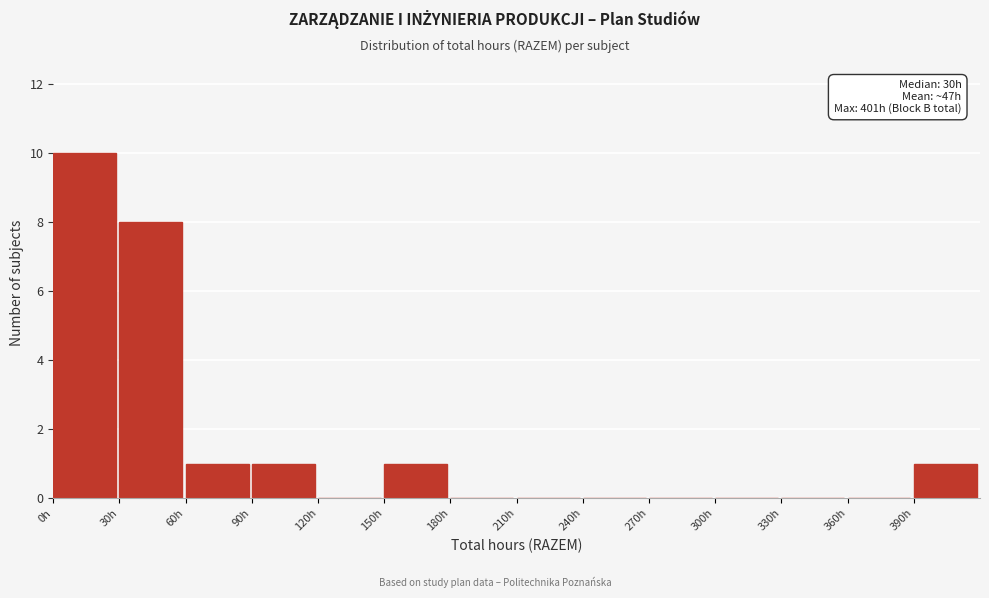

Which range on the x-axis has the tallest bar?

0 to 30